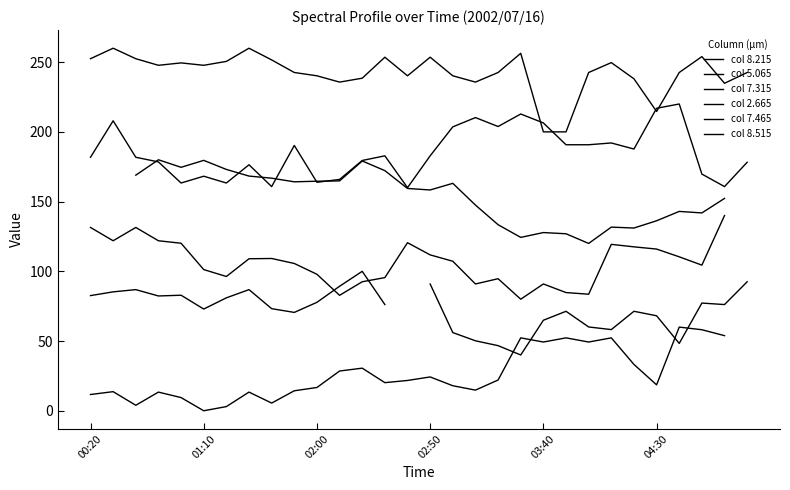

True or false: col 2.665 has a value of 290.8 at 02:00.

False